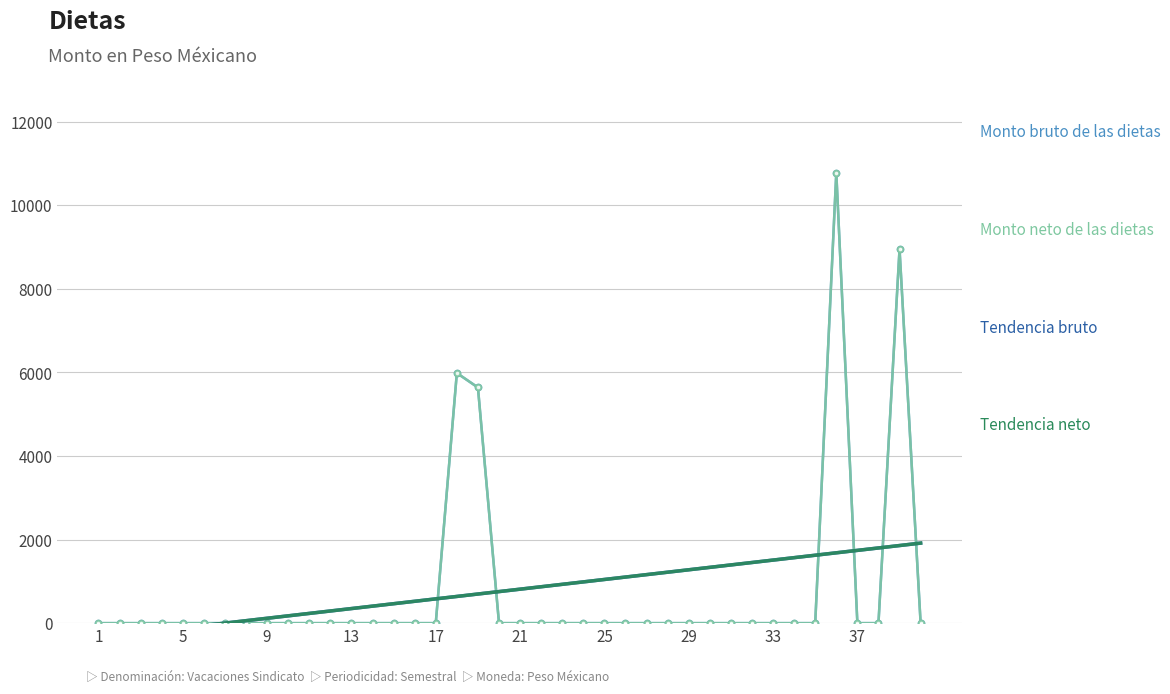

What is the label of the 1st point from the left?

1